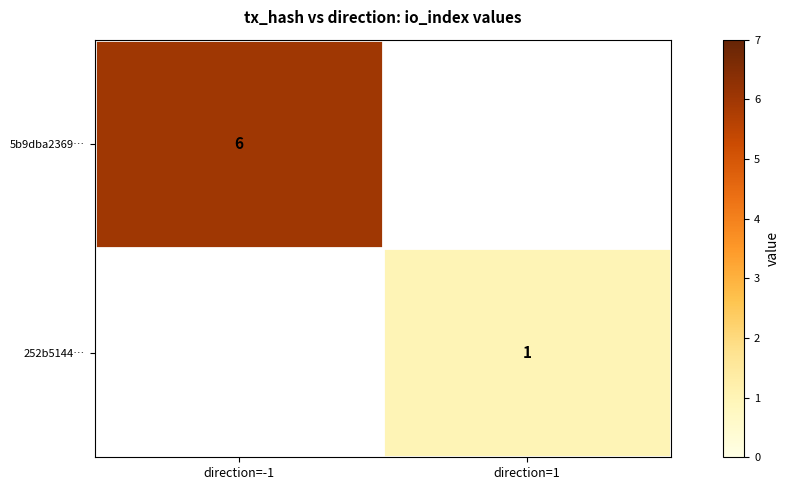

The 252b5144… series shows 1 at direction=1. True or false?

True